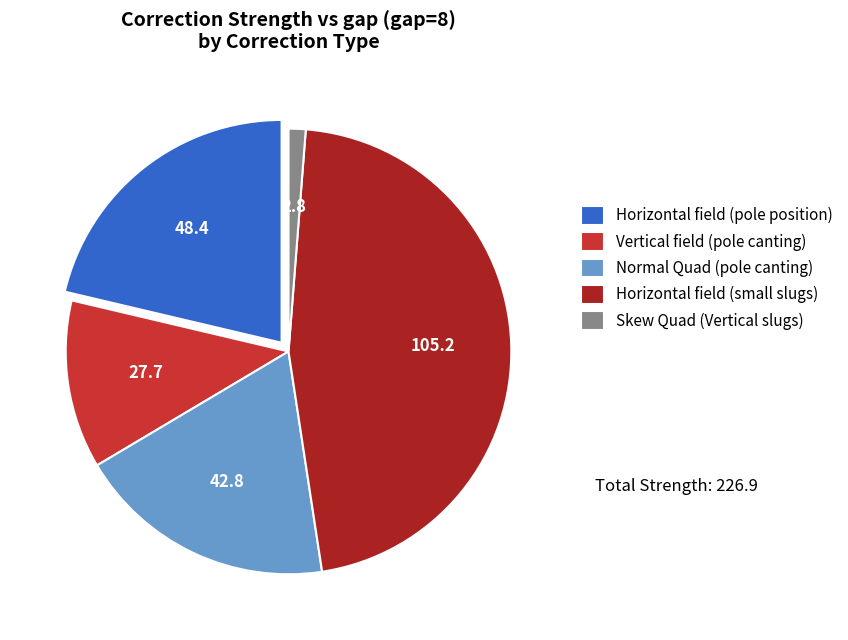

Which slice is the largest?

Horizontal field (small slugs)